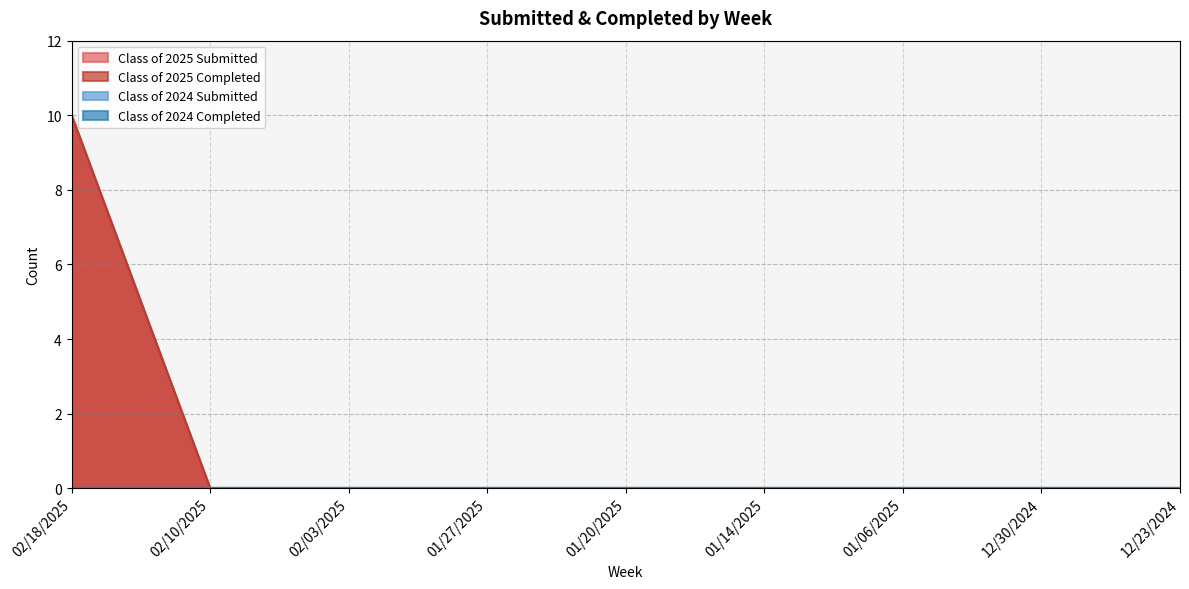

How many lines are shown in the chart?

4